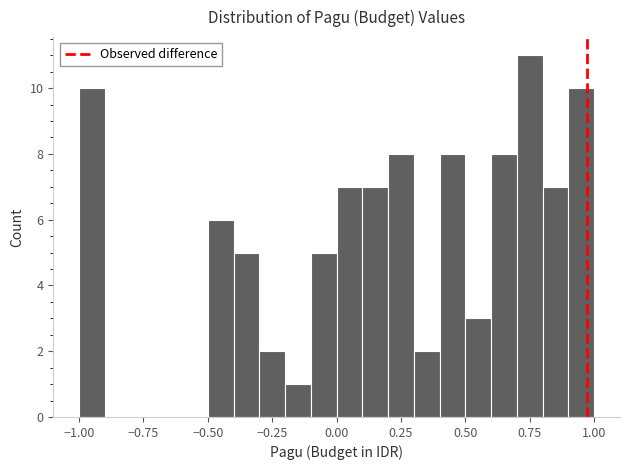

Around what value on the x-axis is the tallest bar? Give the approximate position of its centre, as read against the axis.

0.75